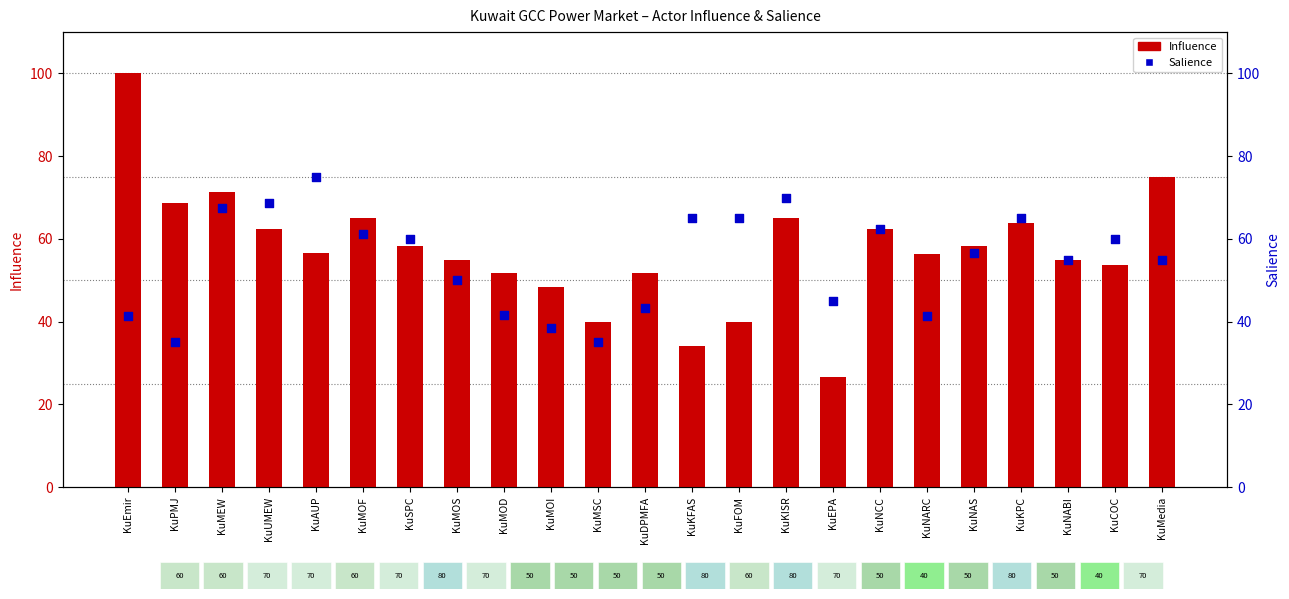

Which series has the largest total across all categories?

Influence